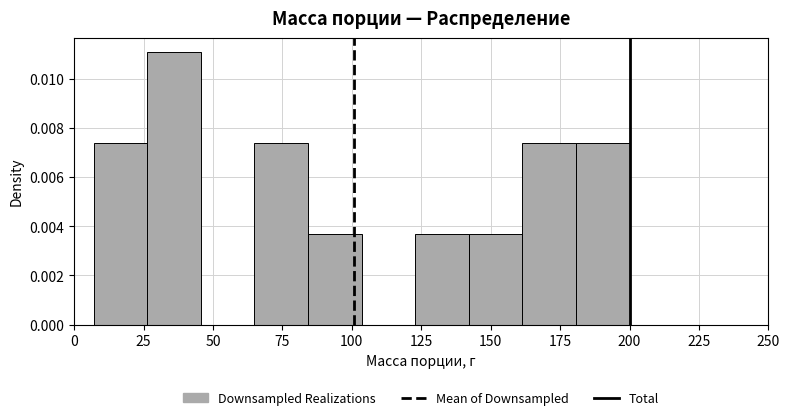

Read against the x-axis, roughly where is the centre of the tallest bar?

35